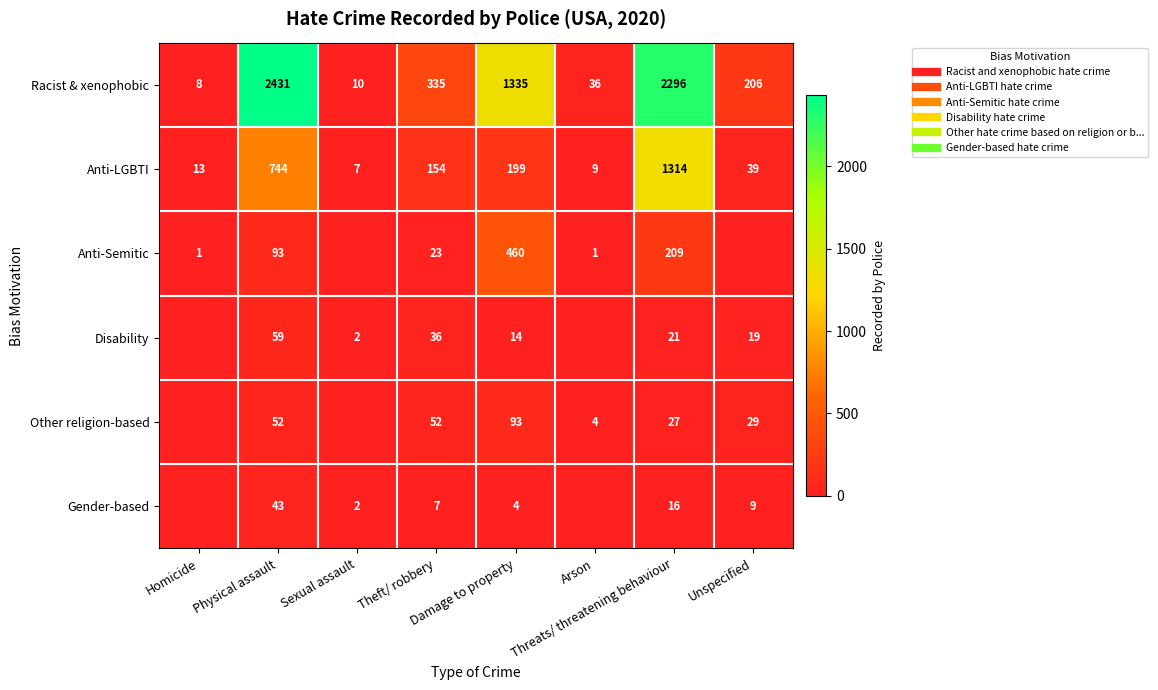

What is the sum of all Anti-Semitic values?

787